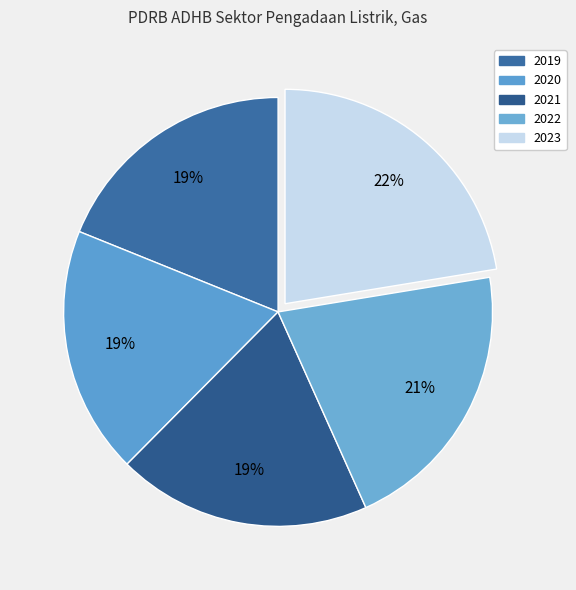

How many slices are in this pie chart?

5